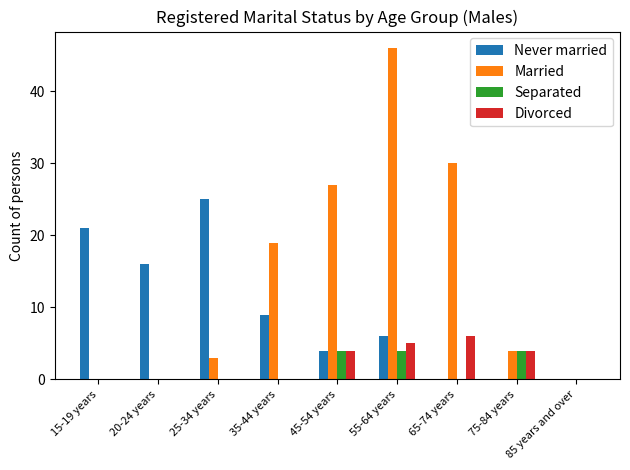

Which series changed the most between 15-19 years and 25-34 years?

Never married